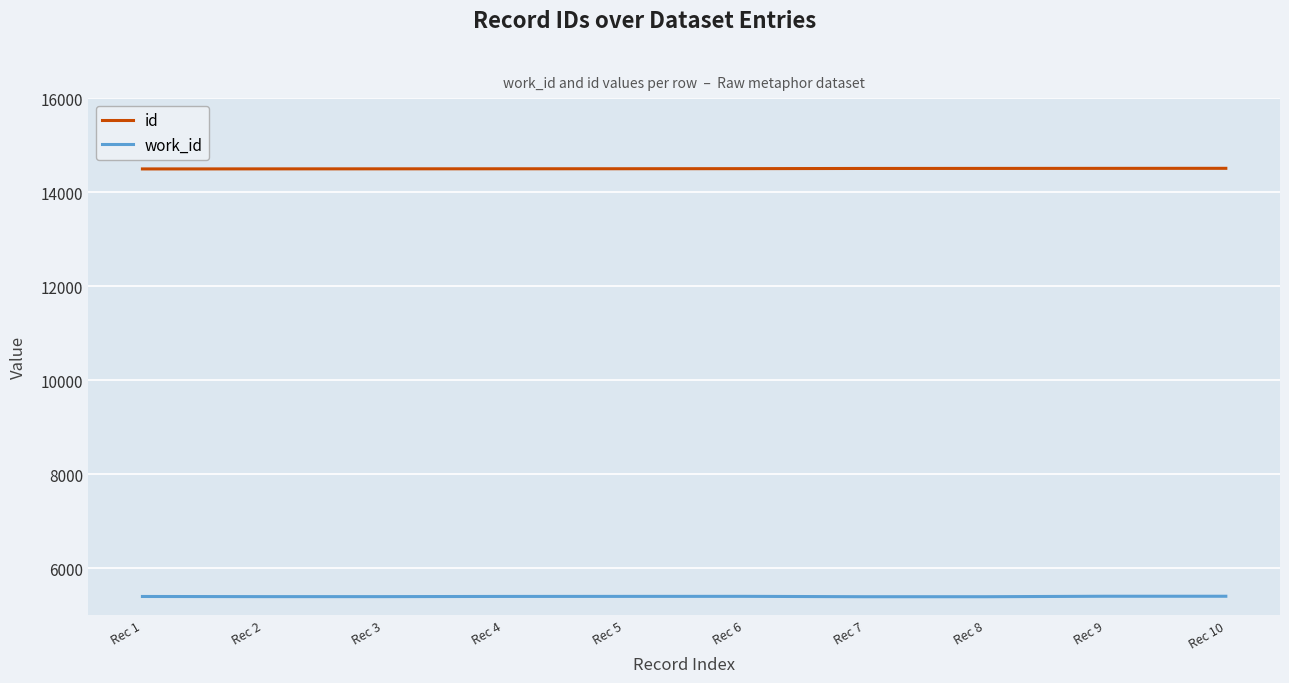

What is the spread (max minus min) of values at Rec 10?

9100